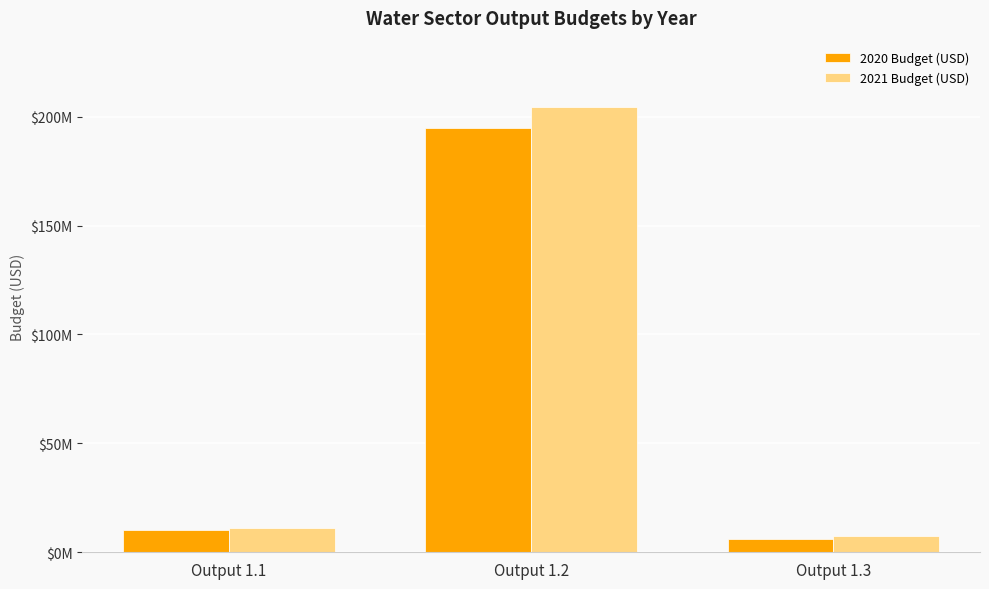

Does the chart contain stacked bars?

No